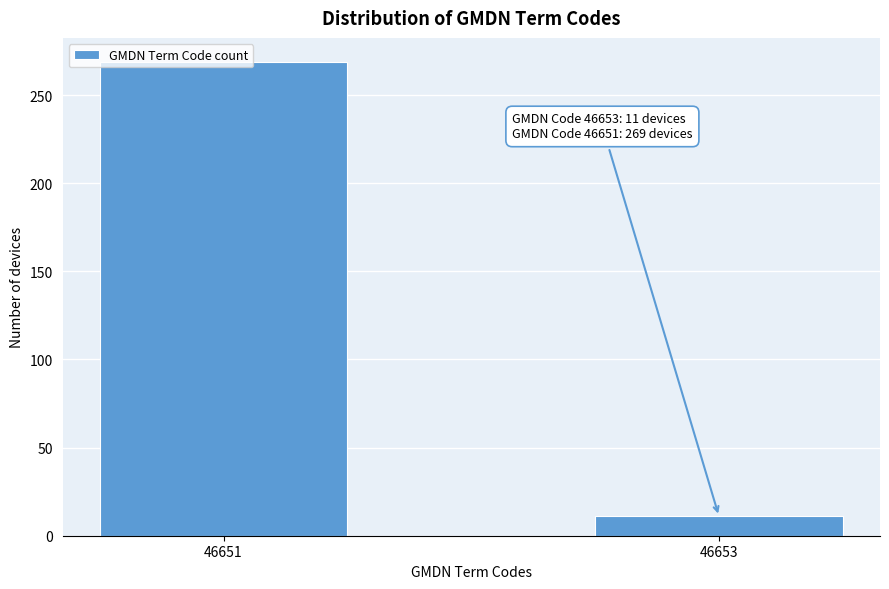

Rank the categories by value from lowest to highest.

46653, 46651